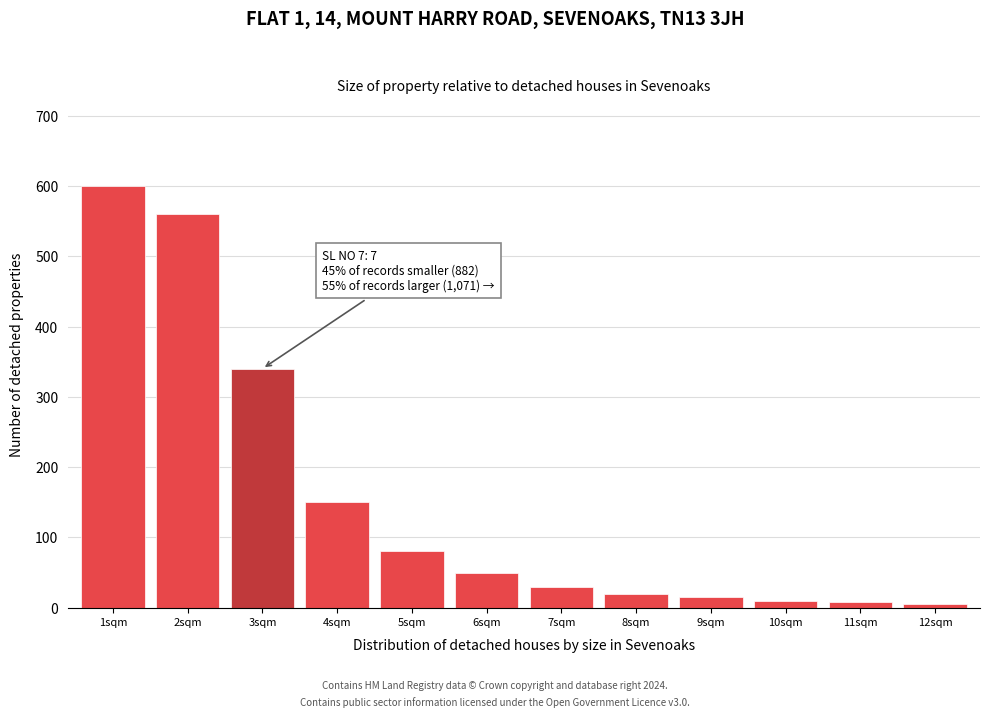

At which label is the value closest to 302?

3sqm